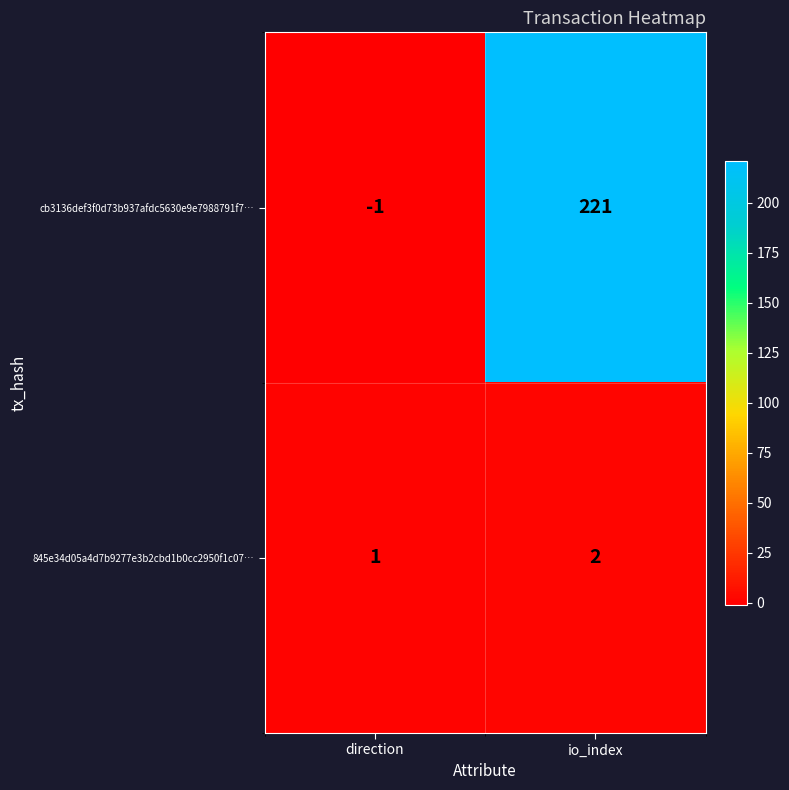

At how many categories does at least one series exceed 207?

1